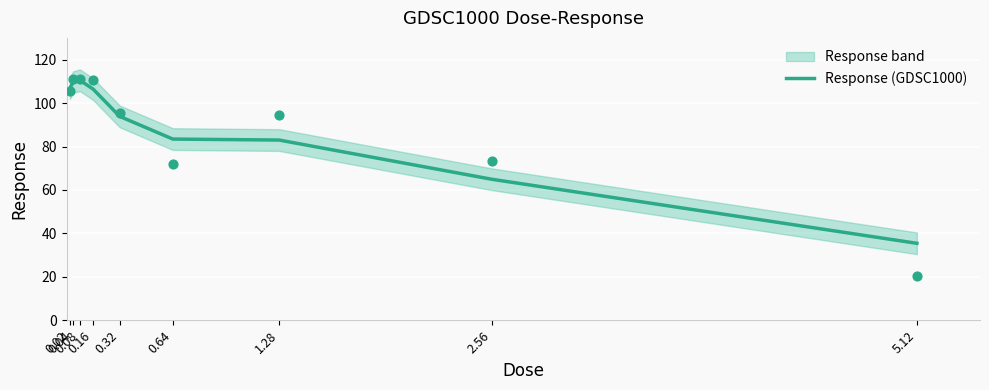

Approximately how many times larger is the value at 5.12 compared to 1.28?

0.4